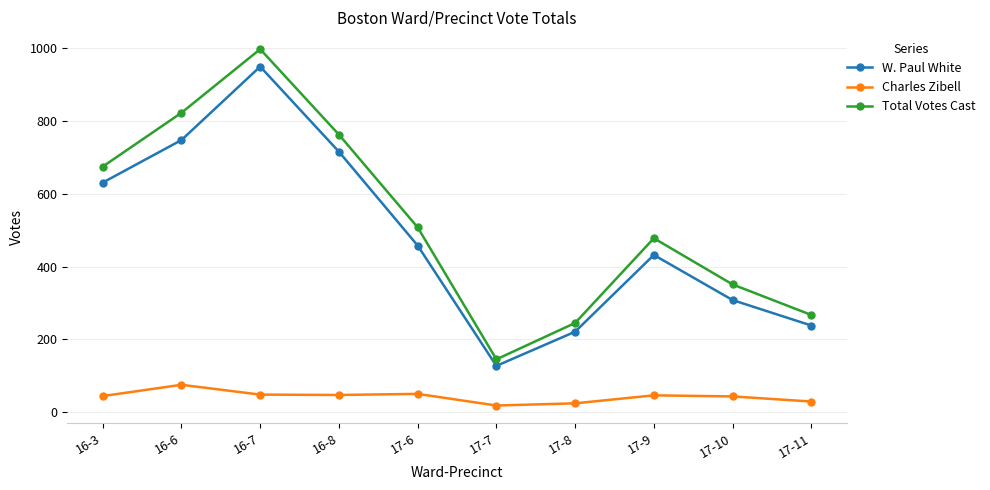

What is the lowest value of the W. Paul White series?

127